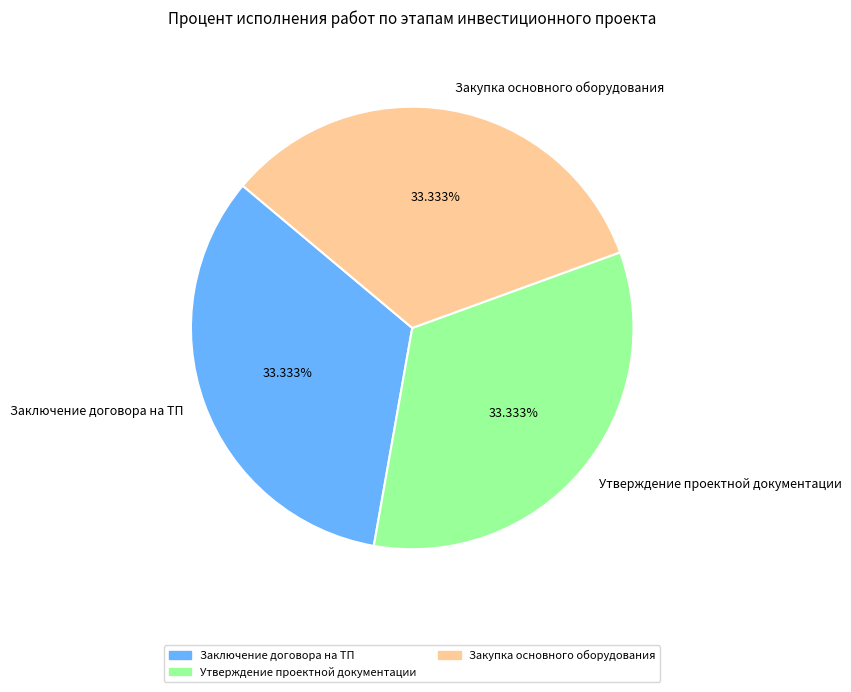

Count the number of slices in the pie.

3